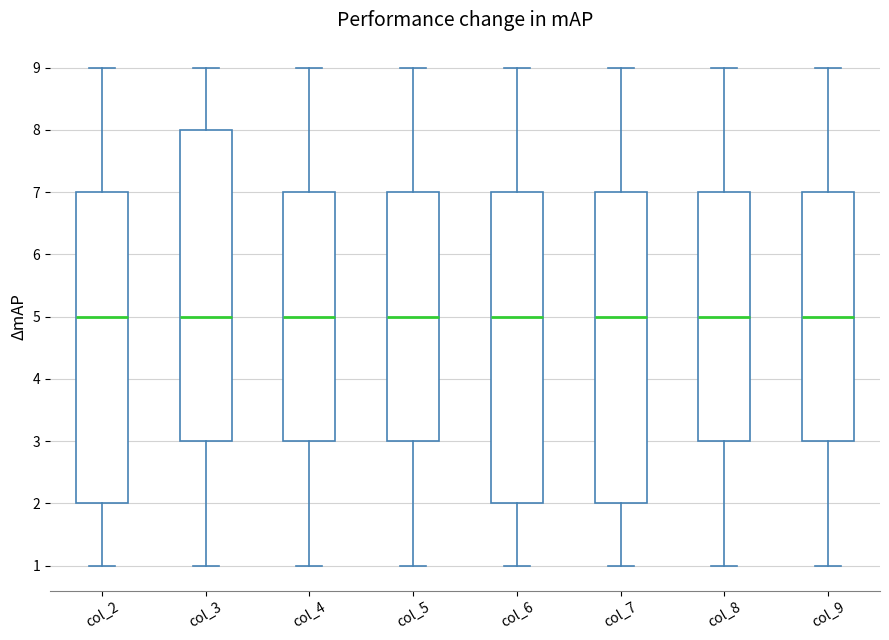

Where does the upper whisker of the box for col_7 end on the y-axis? The values are not printed on the chart, so give them approximately, as read against the axis.

9